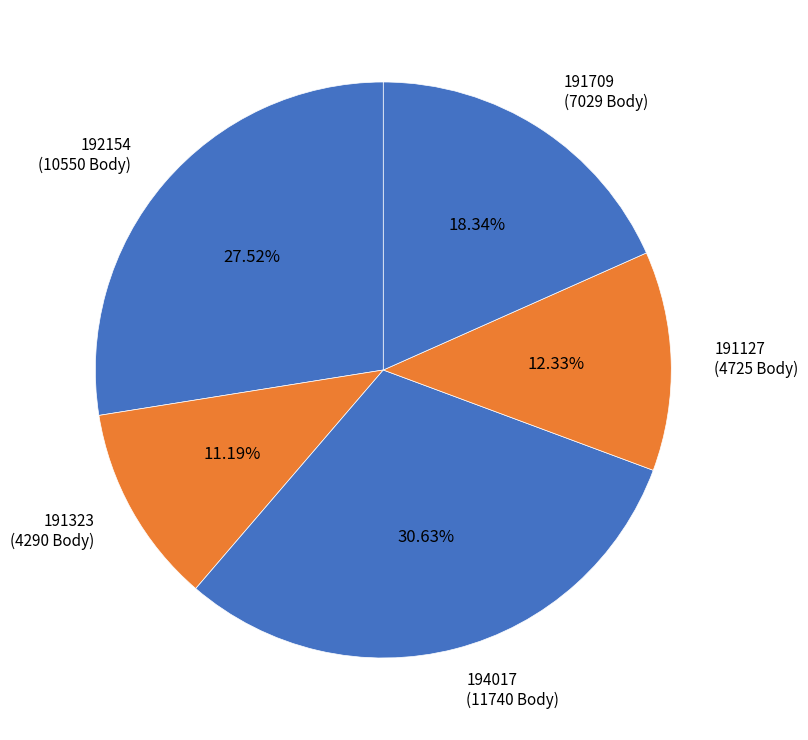

Is the sum of 194017 and 192154 greater than half?

Yes